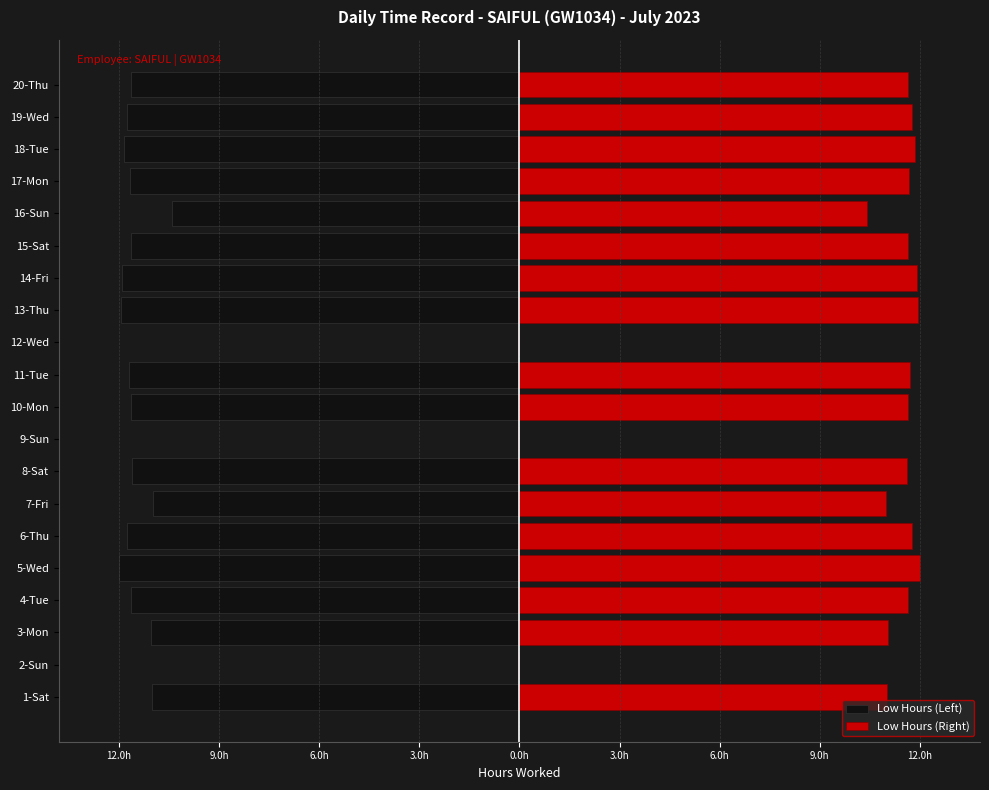

Does the chart contain stacked bars?

No